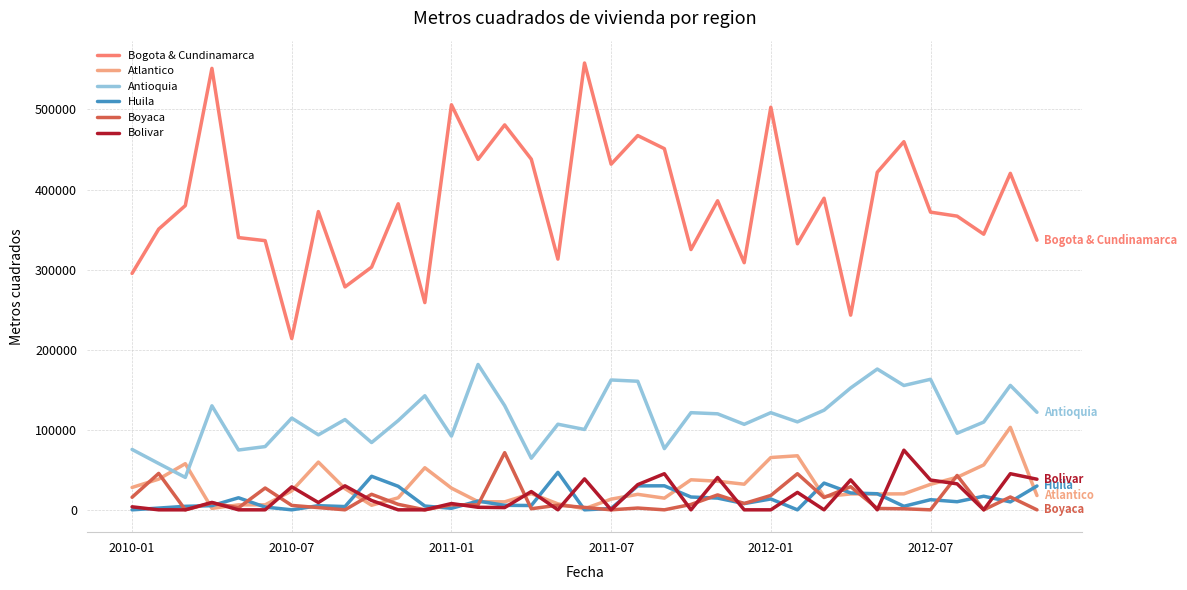

How many lines are shown in the chart?

6